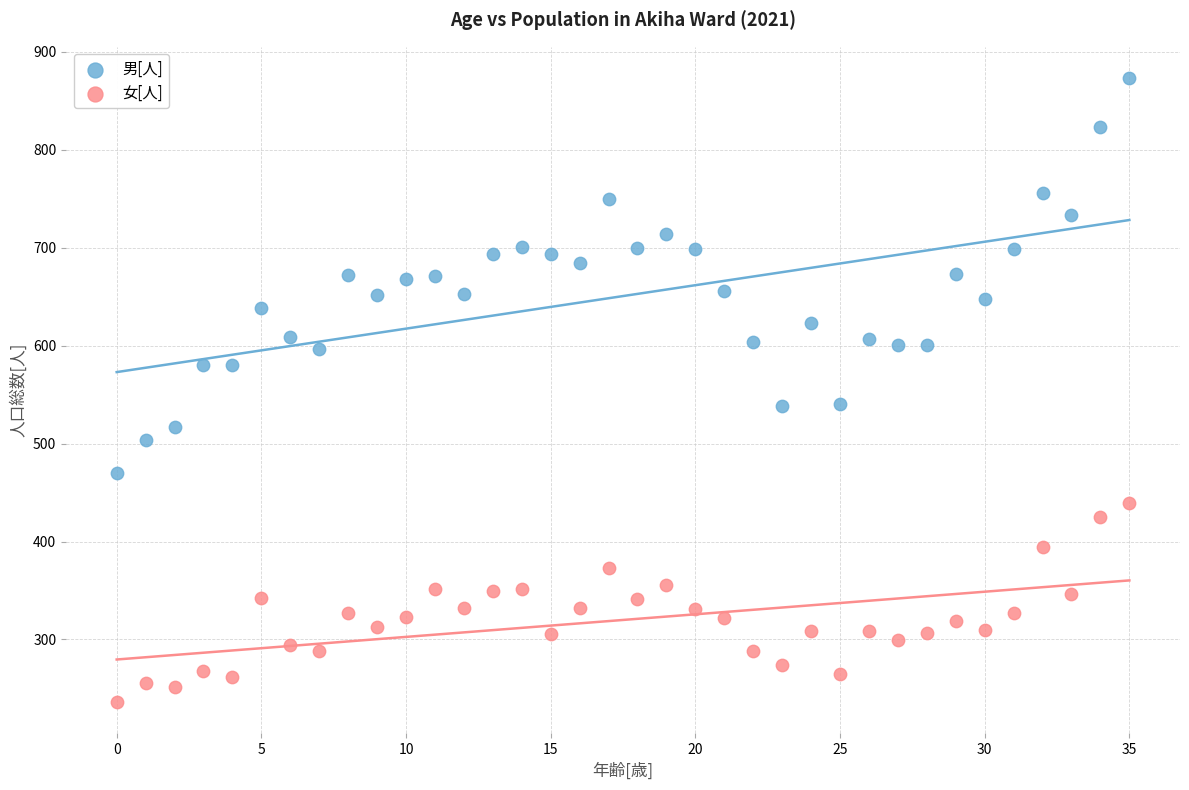

Across all data points, what is the range of Y values (max minus min)?

637